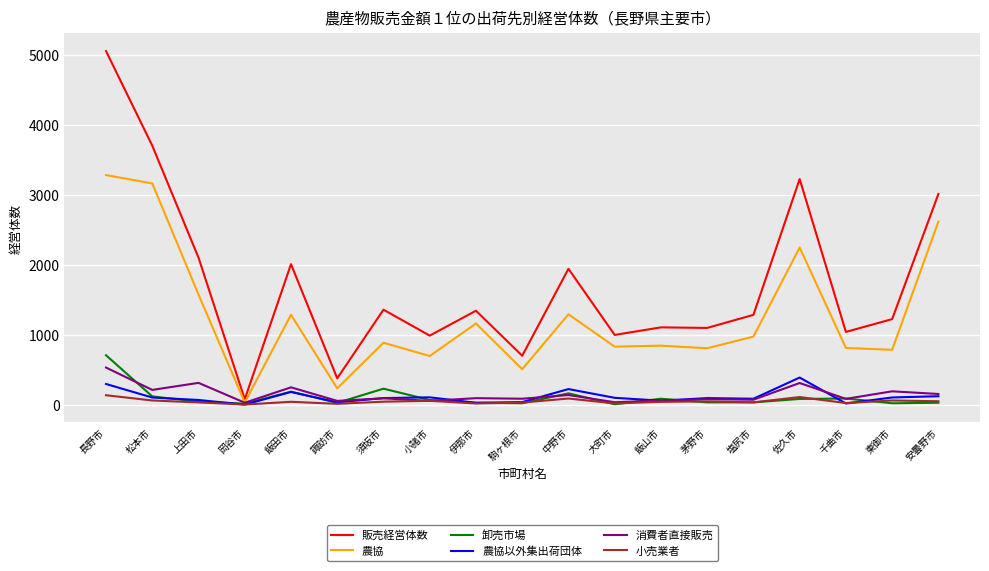

Is the value of 小売業者 at 岡谷市 greater than the value of 消費者直接販売 at 須坂市?

No